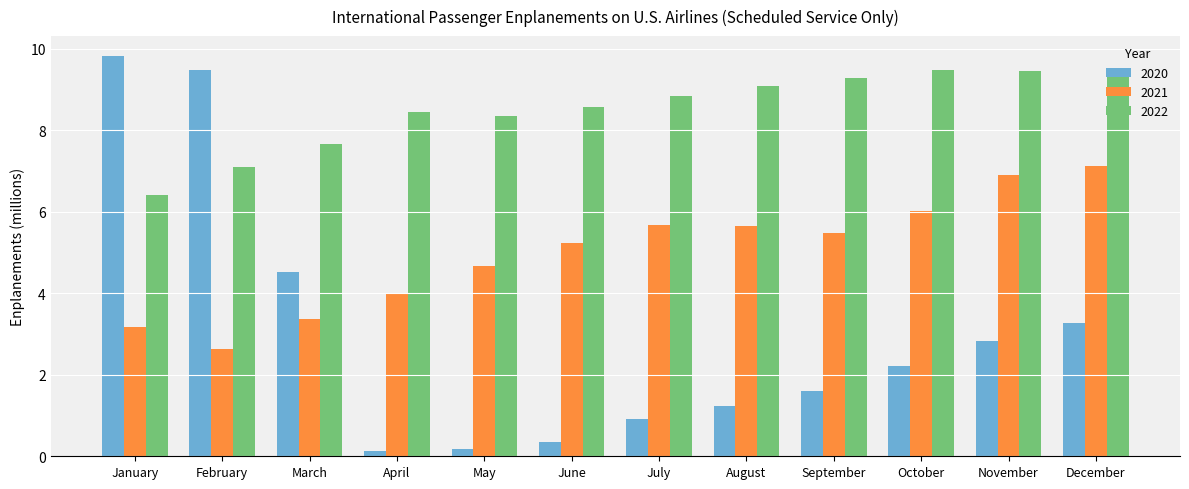

The 2020 series shows 0.9 at July. True or false?

True